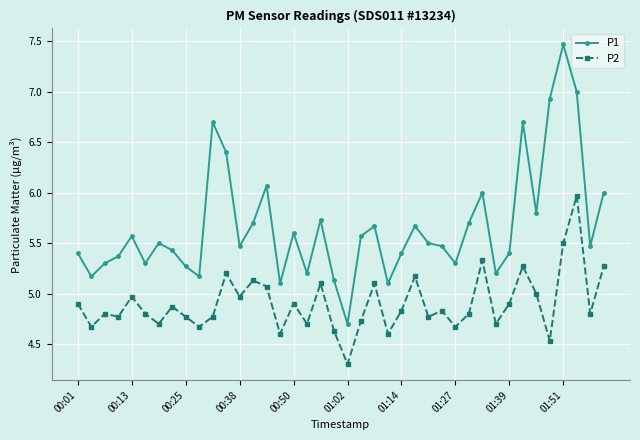

What is the maximum value for P1?

7.5